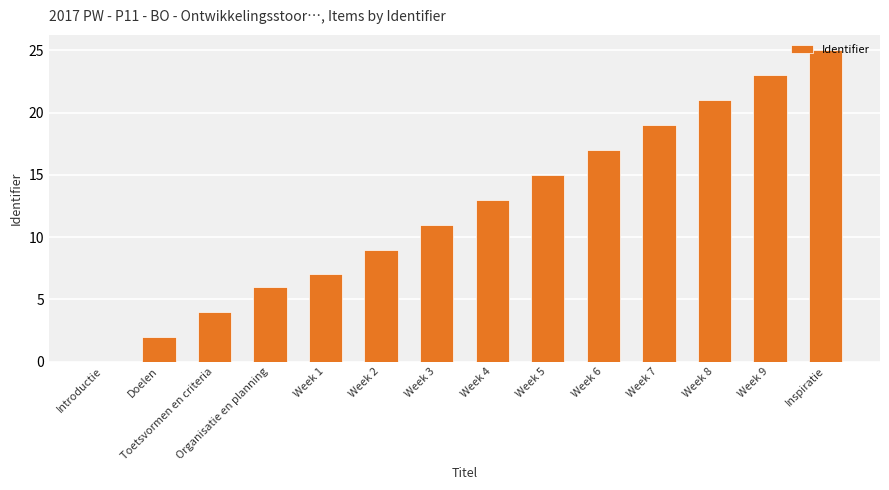

What is the difference between the values at Inspiratie and Week 4?

12